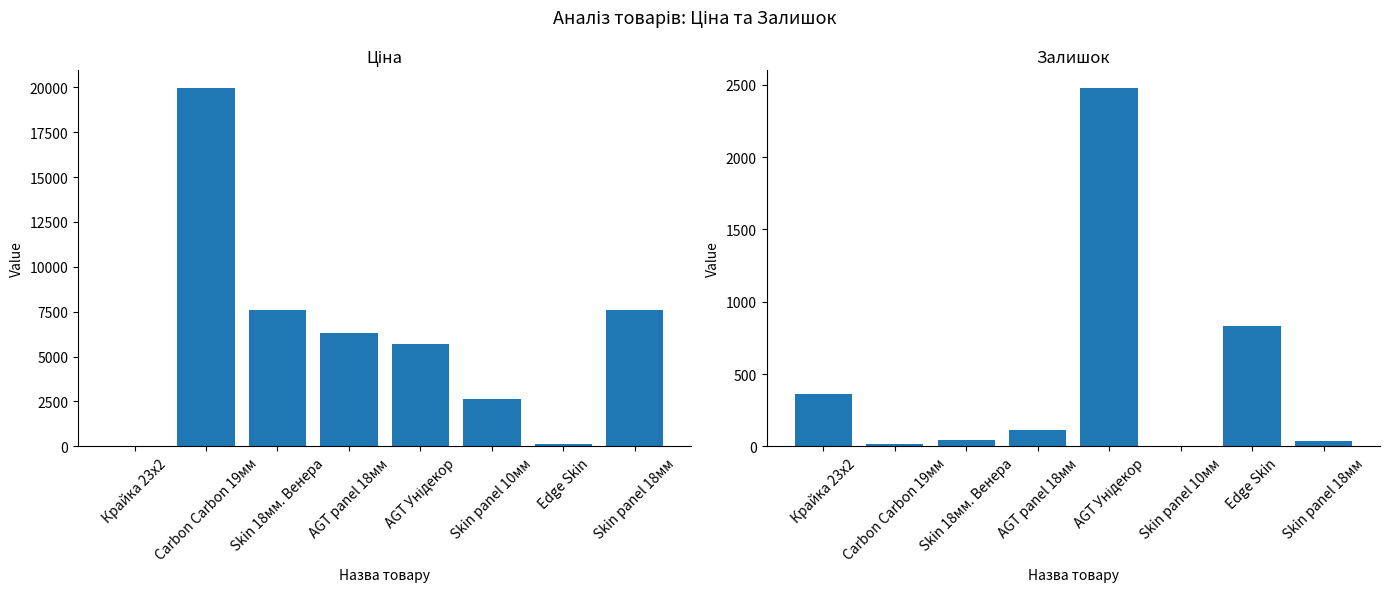

Is it true that Ціна equals 9771.9 at Carbon Carbon 19мм?

False